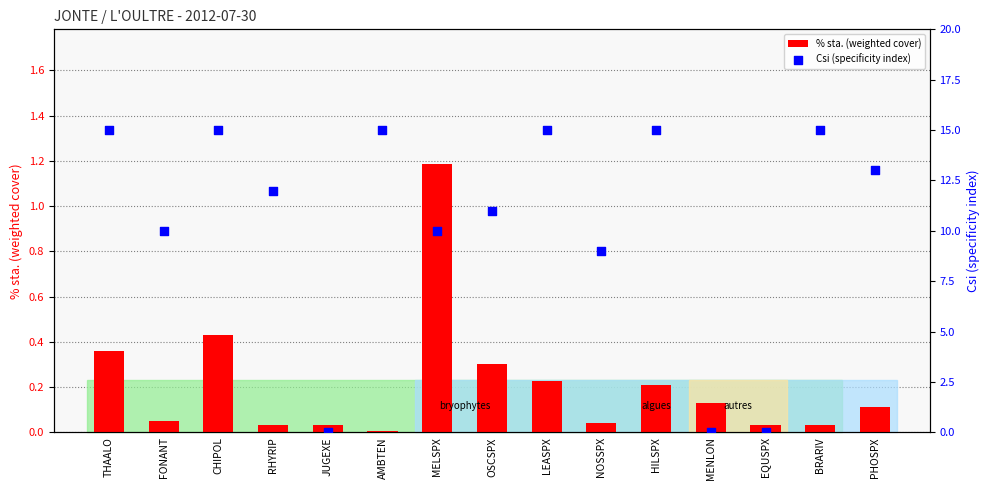

At how many categories does at least one series exceed 12?

7